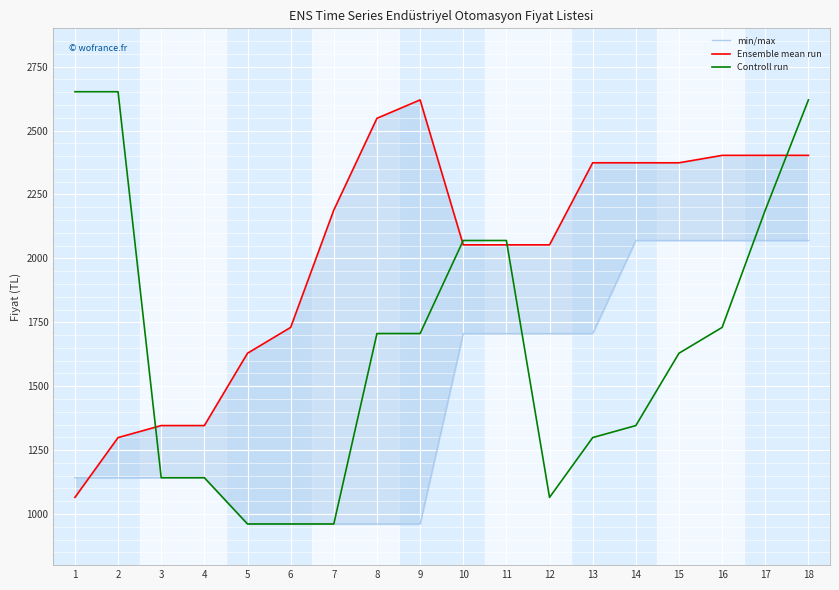

True or false: Controll run has a value of 2070 at 10.

True